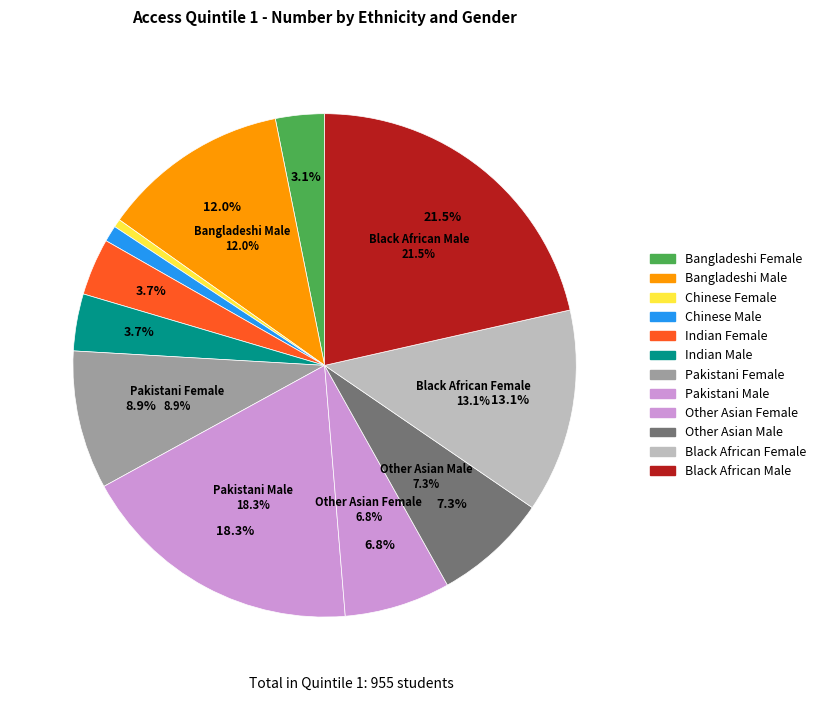

To the nearest percent, what is the difference between the Black African Female and Pakistani Female slice percentages?

4%